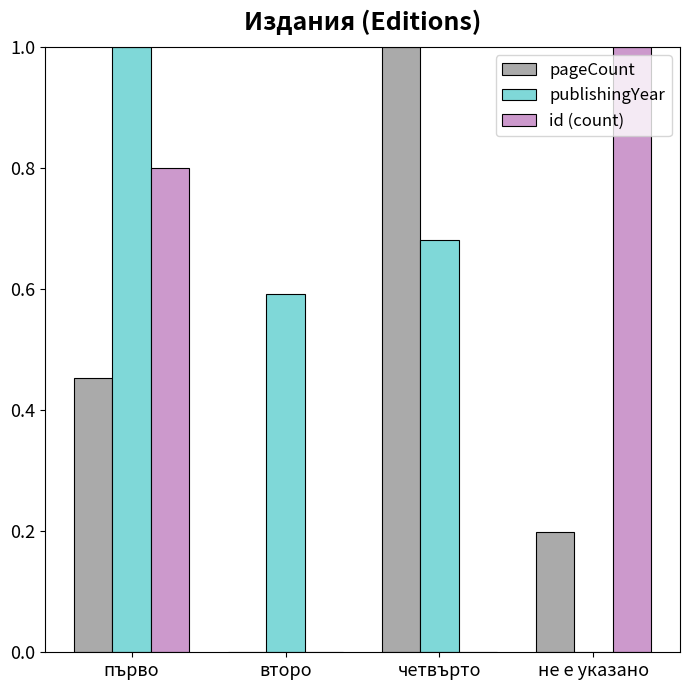

At which label is pageCount closest to 0?

второ